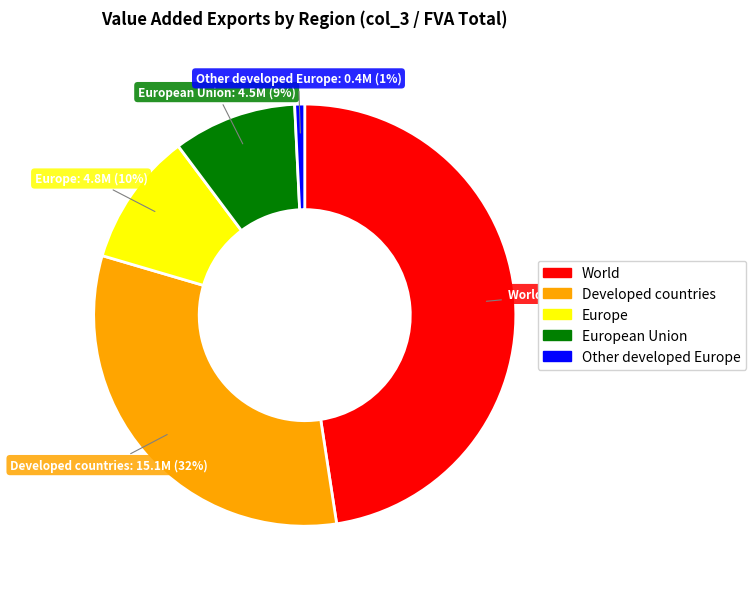

Does any single category account for the majority?

No